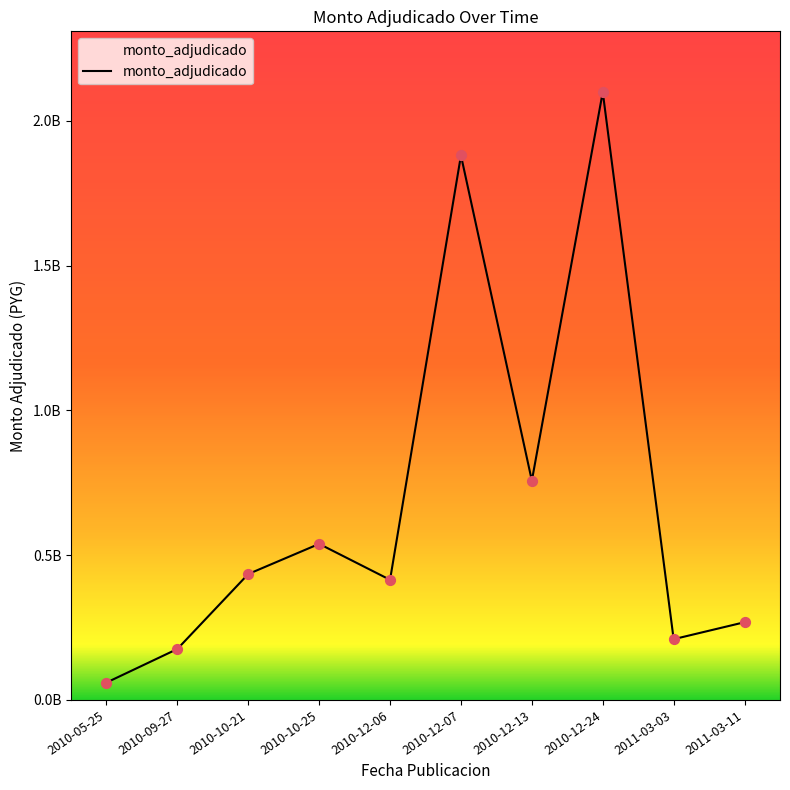

Between 2011-03-03 and 2010-12-24, which is larger?

2010-12-24